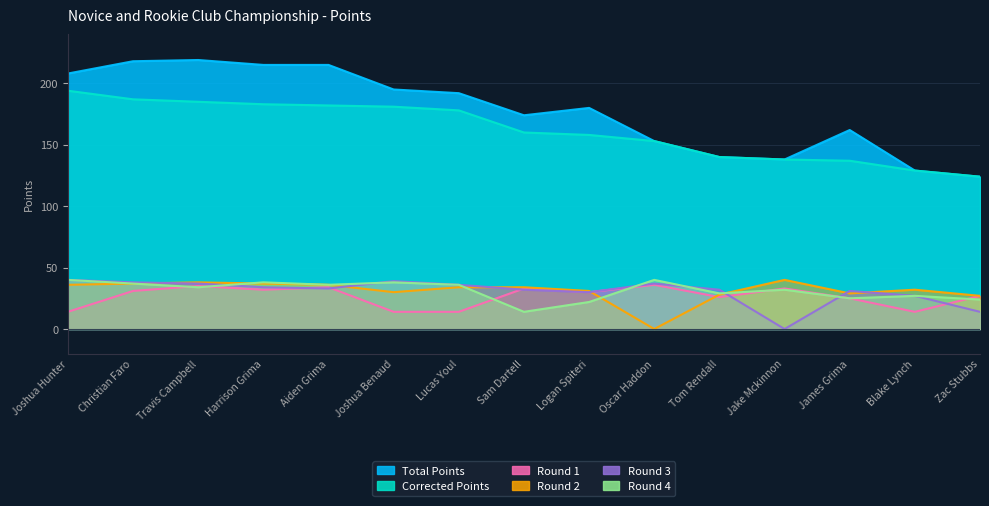

The value of Corrected Points at Blake Lynch is 129. True or false?

True